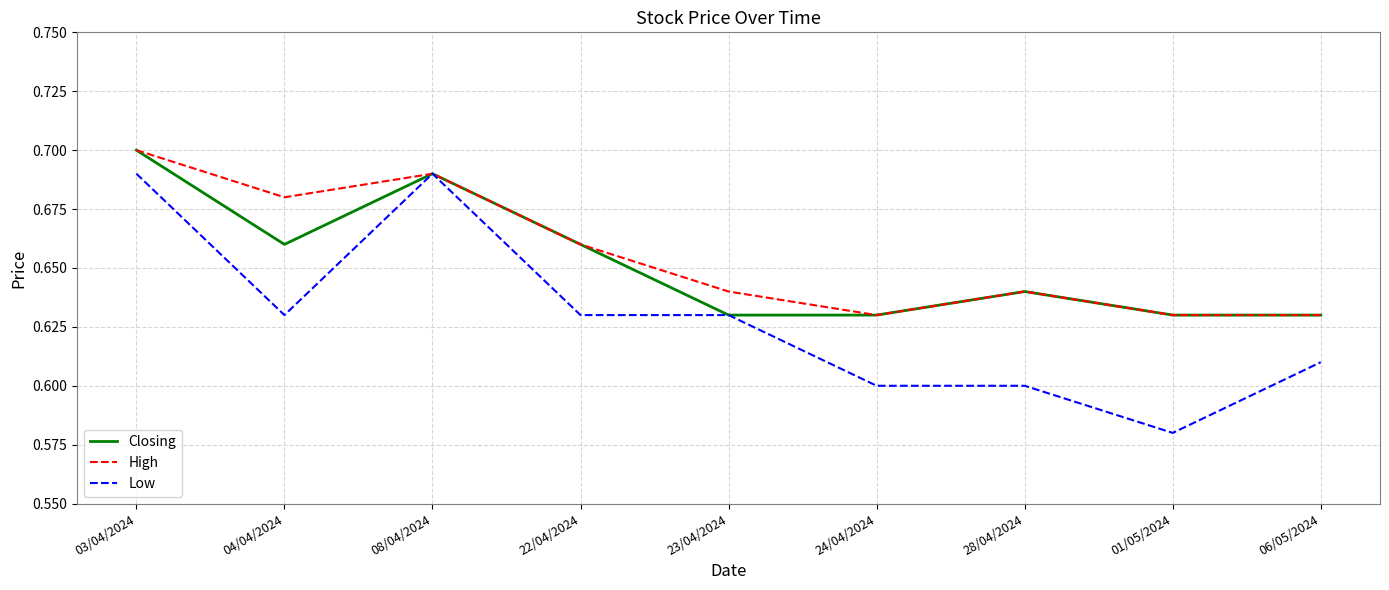

Which category has the lowest value in the Low series?

01/05/2024